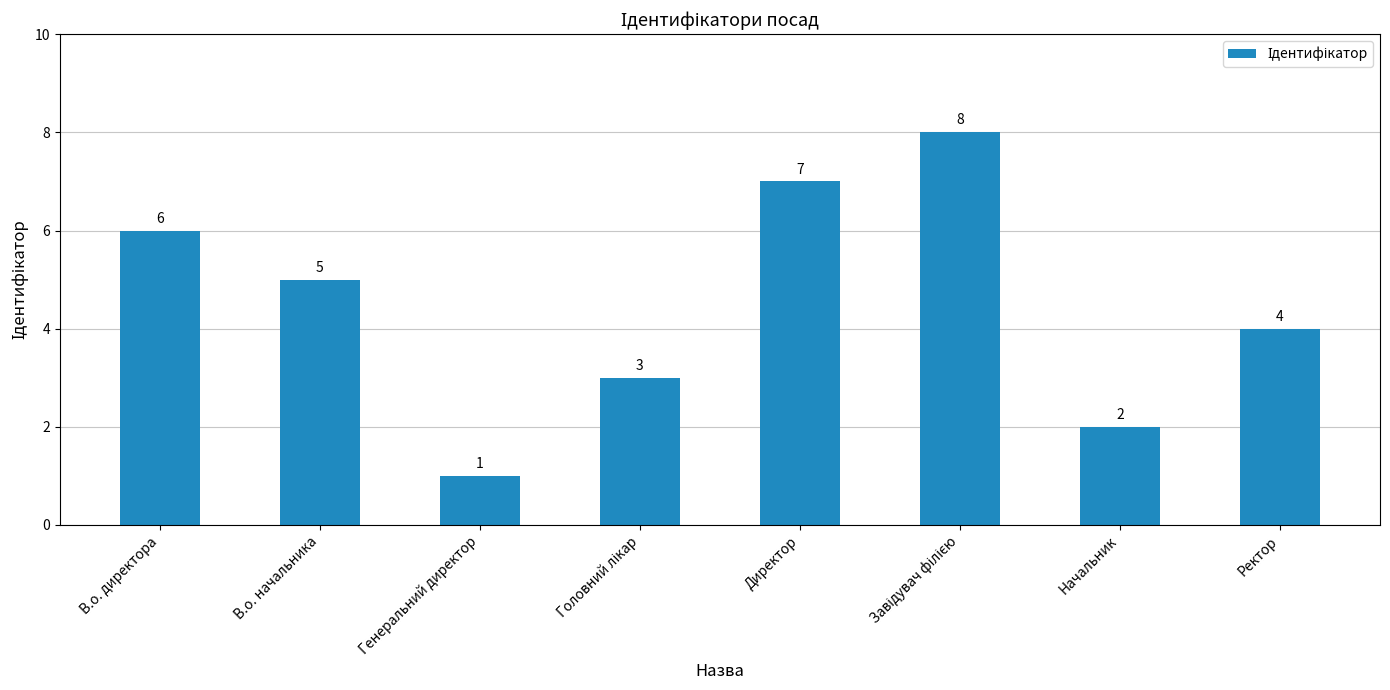

What is the sum of the values at Генеральний директор and В.о. начальника?

6